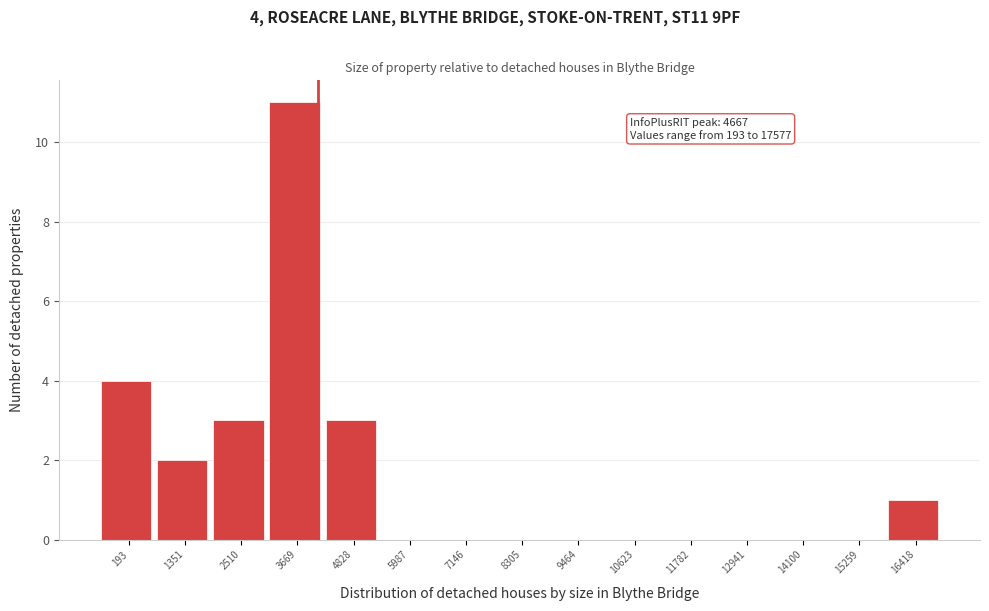

Reading left to right, transcribe all the data shown in this chart.

193=4	1351=2	2510=3	3669=11	4828=3	5987=0	7146=0	8305=0	9464=0	10623=0	11782=0	12941=0	14100=0	15259=0	16418=1